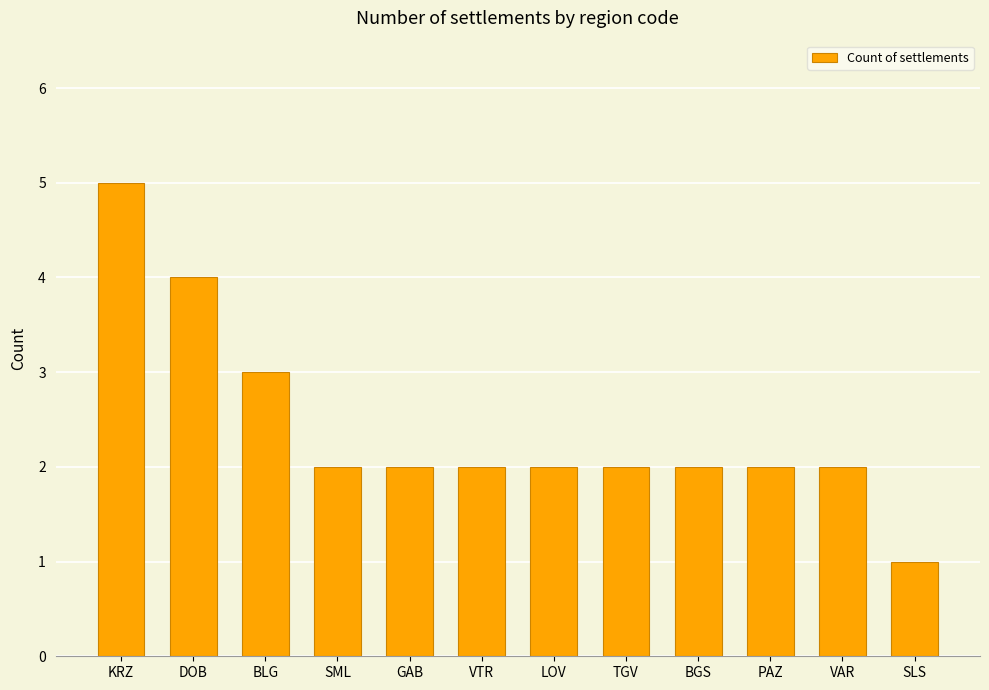

What is the sum of the values at KRZ and SLS?

6